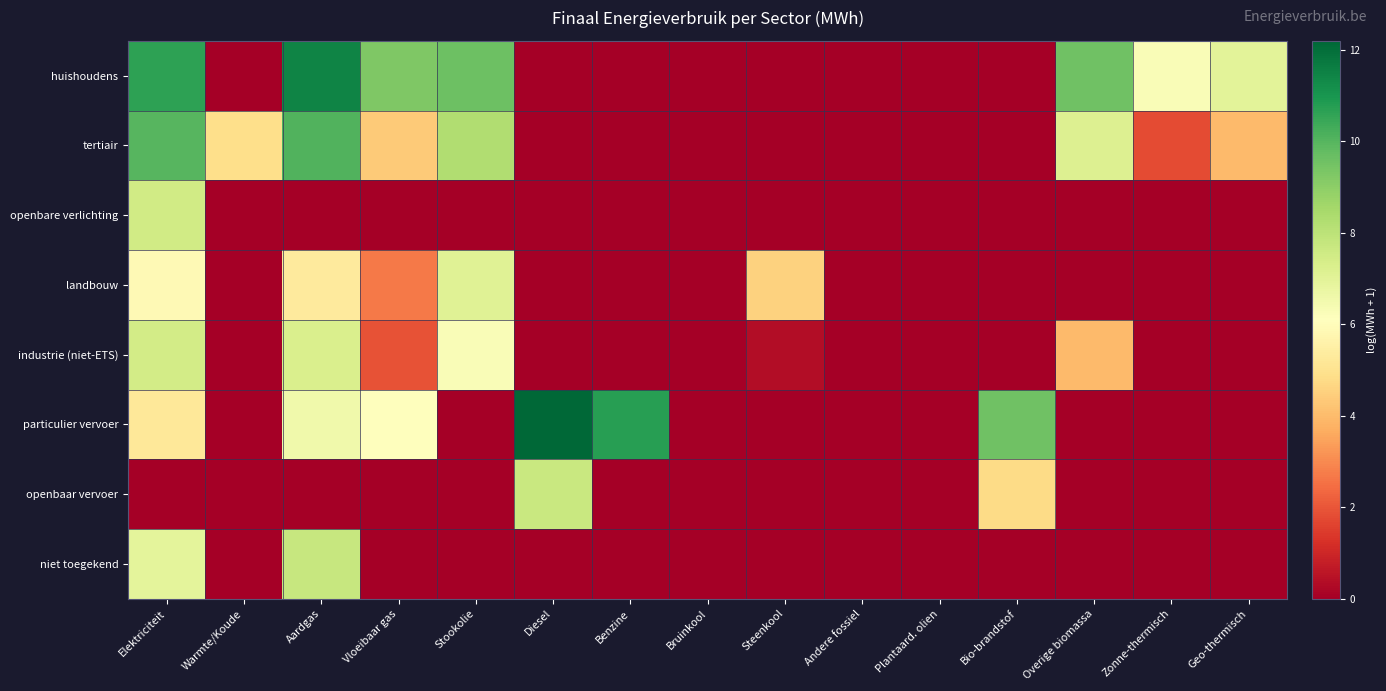

Reading left to right, transcribe all the data shown in this chart.

huishoudens: Elektriciteit=10.6	Warmte/Koude=0.0	Aardgas=11.5	Vloeibaar gas=9.3	Stookolie=9.6	Diesel=0.0	Benzine=0.0	Bruinkool=0.0	Steenkool=0.0	Andere fossiel=0.0	Plantaard. olien=0.0	Bio-brandstof=0.0	Overige biomassa=9.5	Zonne-thermisch=6.3	Geo-thermisch=7.0
tertiair: Elektriciteit=10.0	Warmte/Koude=4.9	Aardgas=10.1	Vloeibaar gas=4.3	Stookolie=8.2	Diesel=0.0	Benzine=0.0	Bruinkool=0.0	Steenkool=0.0	Andere fossiel=0.0	Plantaard. olien=0.0	Bio-brandstof=0.0	Overige biomassa=7.2	Zonne-thermisch=1.8	Geo-thermisch=4.0
openbare verlichting: Elektriciteit=7.5	Warmte/Koude=0.0	Aardgas=0.0	Vloeibaar gas=0.0	Stookolie=0.0	Diesel=0.0	Benzine=0.0	Bruinkool=0.0	Steenkool=0.0	Andere fossiel=0.0	Plantaard. olien=0.0	Bio-brandstof=0.0	Overige biomassa=0.0	Zonne-thermisch=0.0	Geo-thermisch=0.0
landbouw: Elektriciteit=5.9	Warmte/Koude=0.0	Aardgas=5.3	Vloeibaar gas=2.7	Stookolie=7.1	Diesel=0.0	Benzine=0.0	Bruinkool=0.0	Steenkool=4.6	Andere fossiel=0.0	Plantaard. olien=0.0	Bio-brandstof=0.0	Overige biomassa=0.0	Zonne-thermisch=0.0	Geo-thermisch=0.0
industrie (niet-ETS): Elektriciteit=7.5	Warmte/Koude=0.0	Aardgas=7.3	Vloeibaar gas=1.9	Stookolie=6.2	Diesel=0.0	Benzine=0.0	Bruinkool=0.0	Steenkool=0.4	Andere fossiel=0.0	Plantaard. olien=0.0	Bio-brandstof=0.0	Overige biomassa=4.0	Zonne-thermisch=0.0	Geo-thermisch=0.0
particulier vervoer: Elektriciteit=5.2	Warmte/Koude=0.0	Aardgas=6.6	Vloeibaar gas=6.1	Stookolie=0.0	Diesel=12.2	Benzine=10.7	Bruinkool=0.0	Steenkool=0.0	Andere fossiel=0.0	Plantaard. olien=0.0	Bio-brandstof=9.6	Overige biomassa=0.0	Zonne-thermisch=0.0	Geo-thermisch=0.0
openbaar vervoer: Elektriciteit=0.0	Warmte/Koude=0.0	Aardgas=0.0	Vloeibaar gas=0.0	Stookolie=0.0	Diesel=7.7	Benzine=0.0	Bruinkool=0.0	Steenkool=0.0	Andere fossiel=0.0	Plantaard. olien=0.0	Bio-brandstof=4.8	Overige biomassa=0.0	Zonne-thermisch=0.0	Geo-thermisch=0.0
niet toegekend: Elektriciteit=6.9	Warmte/Koude=0.0	Aardgas=7.7	Vloeibaar gas=0.0	Stookolie=0.0	Diesel=0.0	Benzine=0.0	Bruinkool=0.0	Steenkool=0.0	Andere fossiel=0.0	Plantaard. olien=0.0	Bio-brandstof=0.0	Overige biomassa=0.0	Zonne-thermisch=0.0	Geo-thermisch=0.0